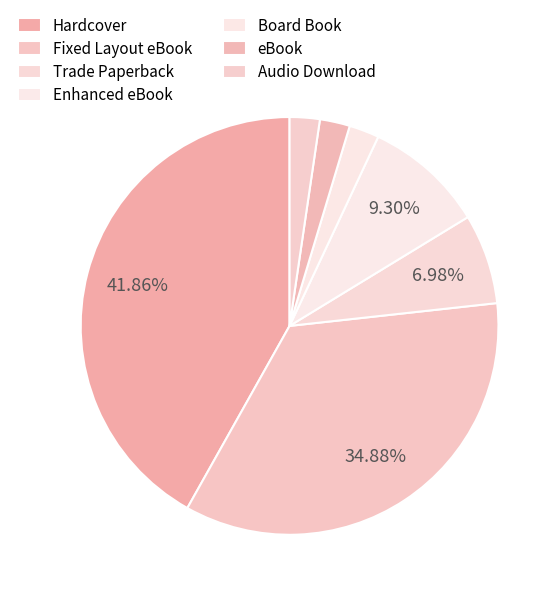

How many slices are in this pie chart?

7